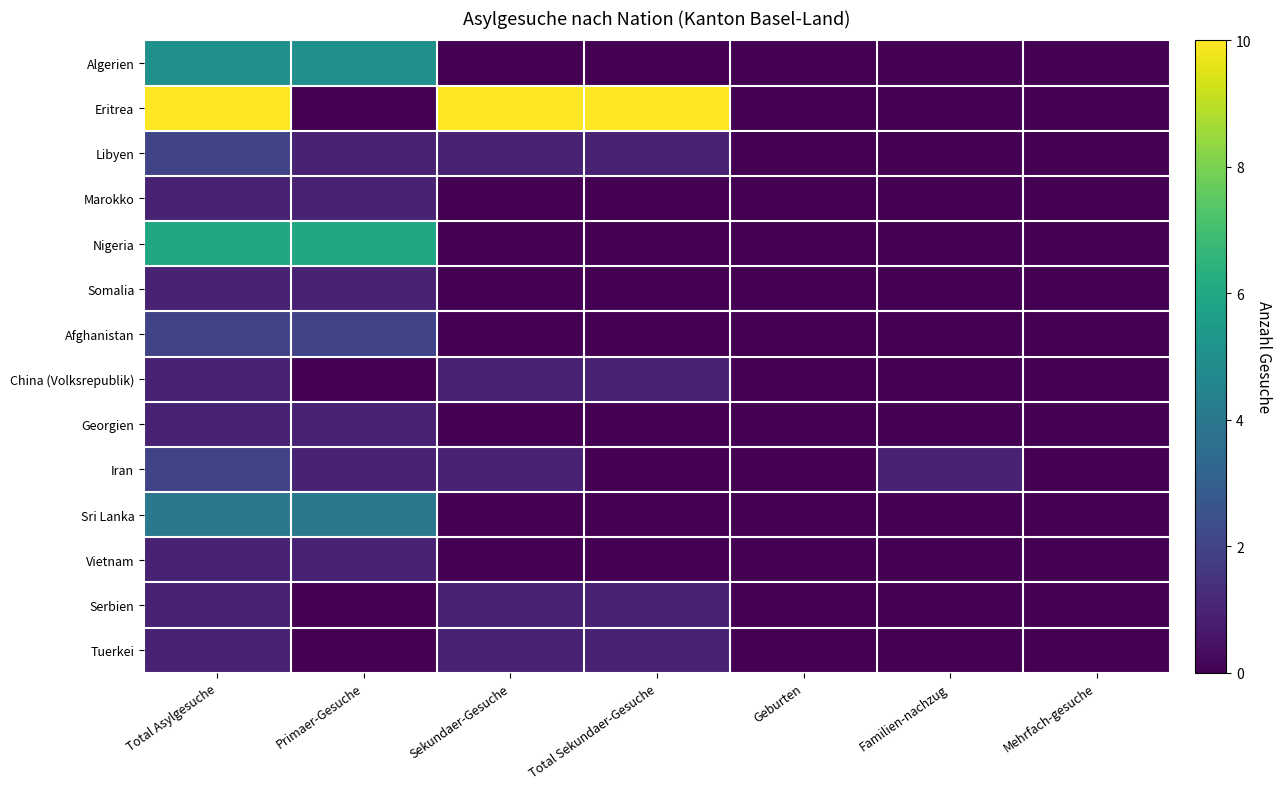

Which has a higher value, Total Asylgesuche or Geburten?

Total Asylgesuche